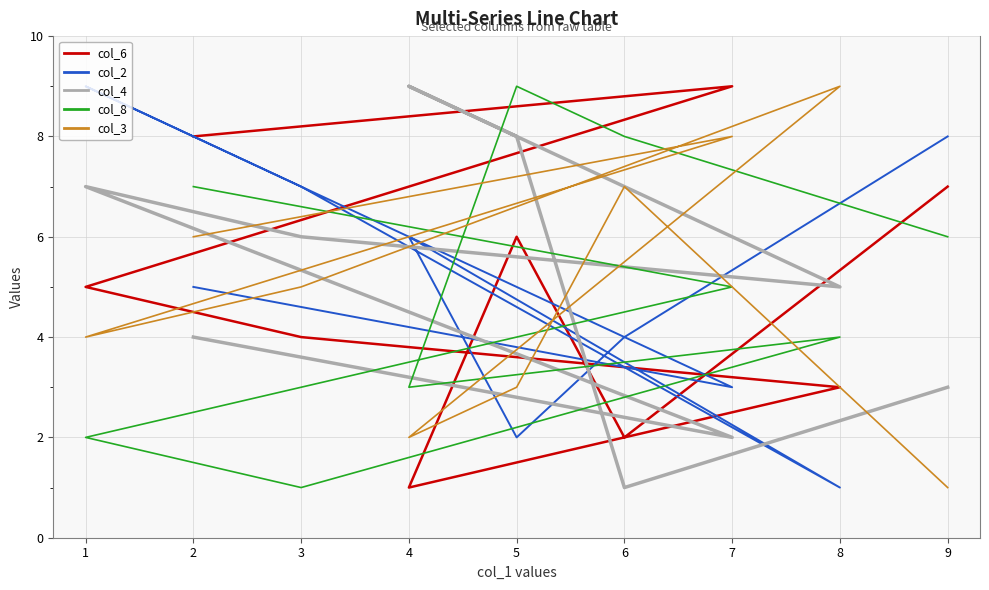

Reading left to right, transcribe all the data shown in this chart.

col_6: 7	2	6	1	3	4	5	9	8
col_2: 8	4	2	6	1	7	9	3	5
col_4: 3	1	8	9	5	6	7	2	4
col_8: 6	8	9	3	4	1	2	5	7
col_3: 1	7	3	2	9	5	4	8	6